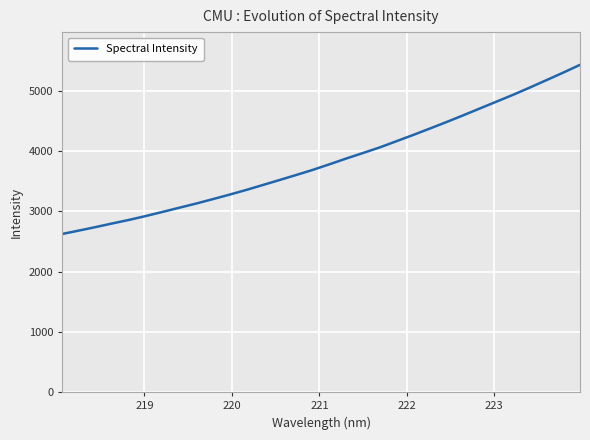

What is the difference between the maximum and minimum values?

2807.2